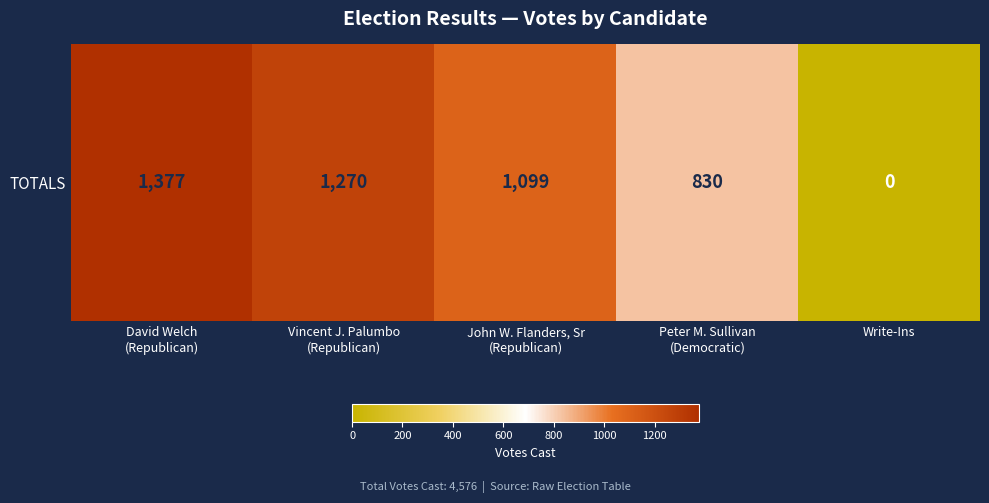

True or false: the data shows 698 at David Welch
(Republican).

False